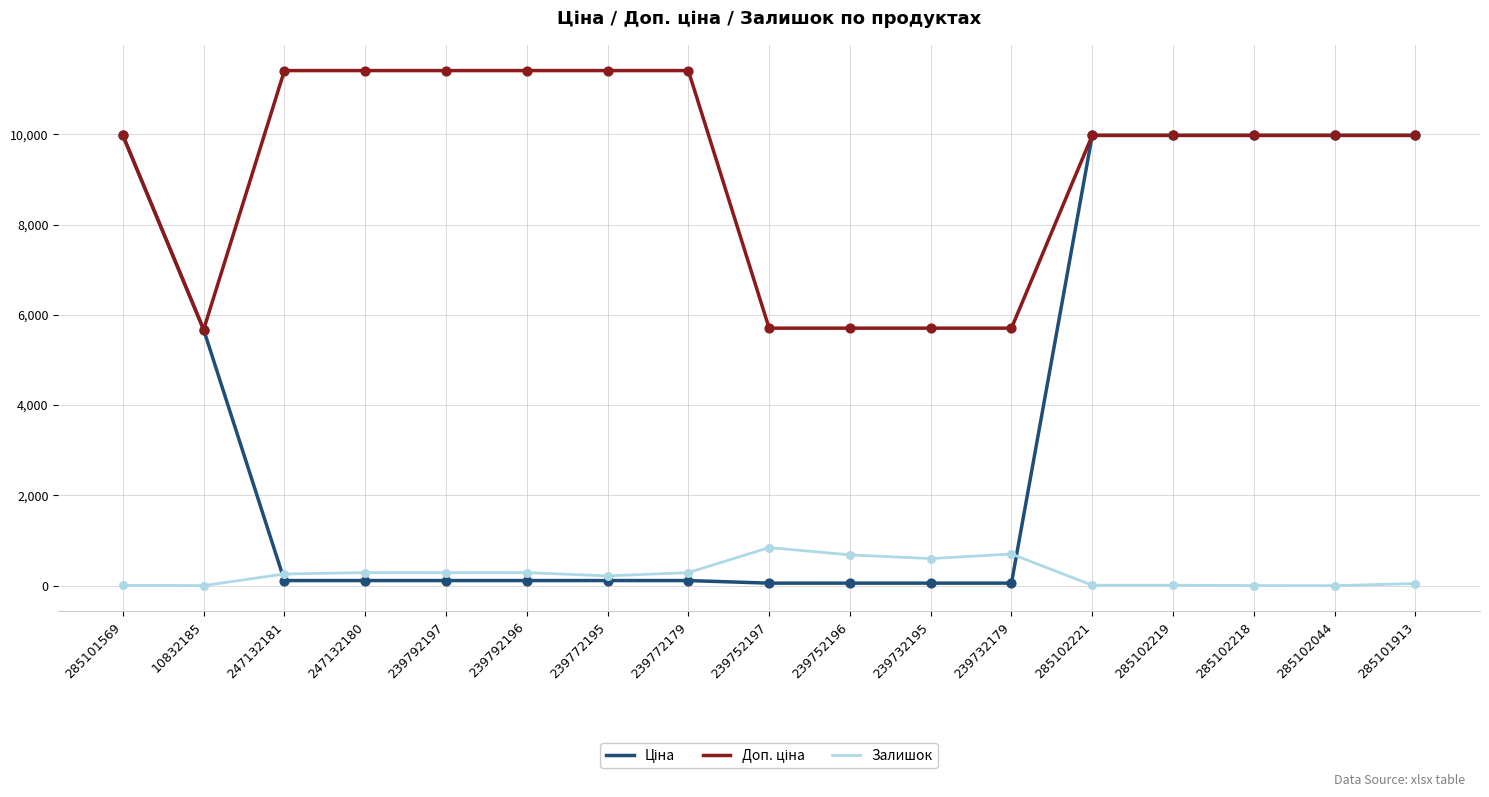

What is the greatest value displayed?

11410.0